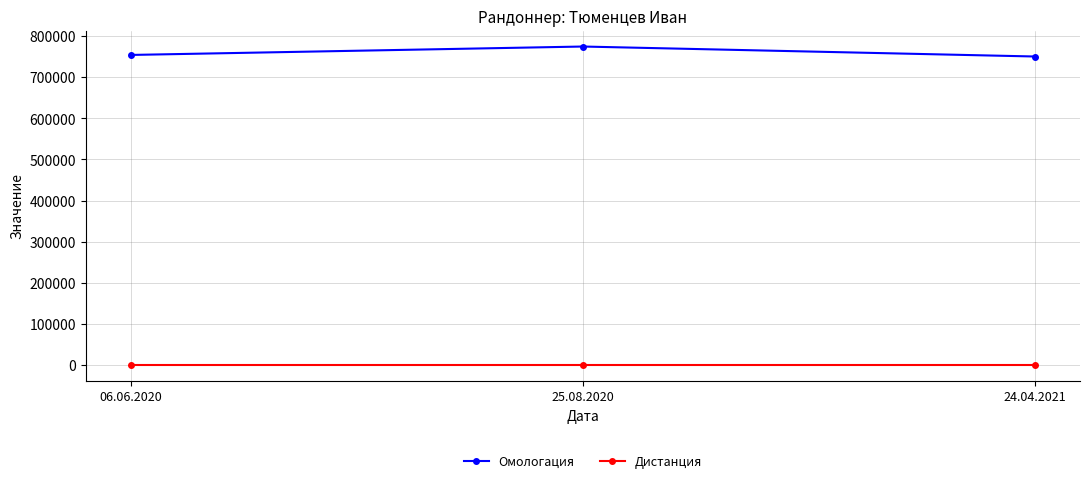

What is the sum of all Дистанция values?

600